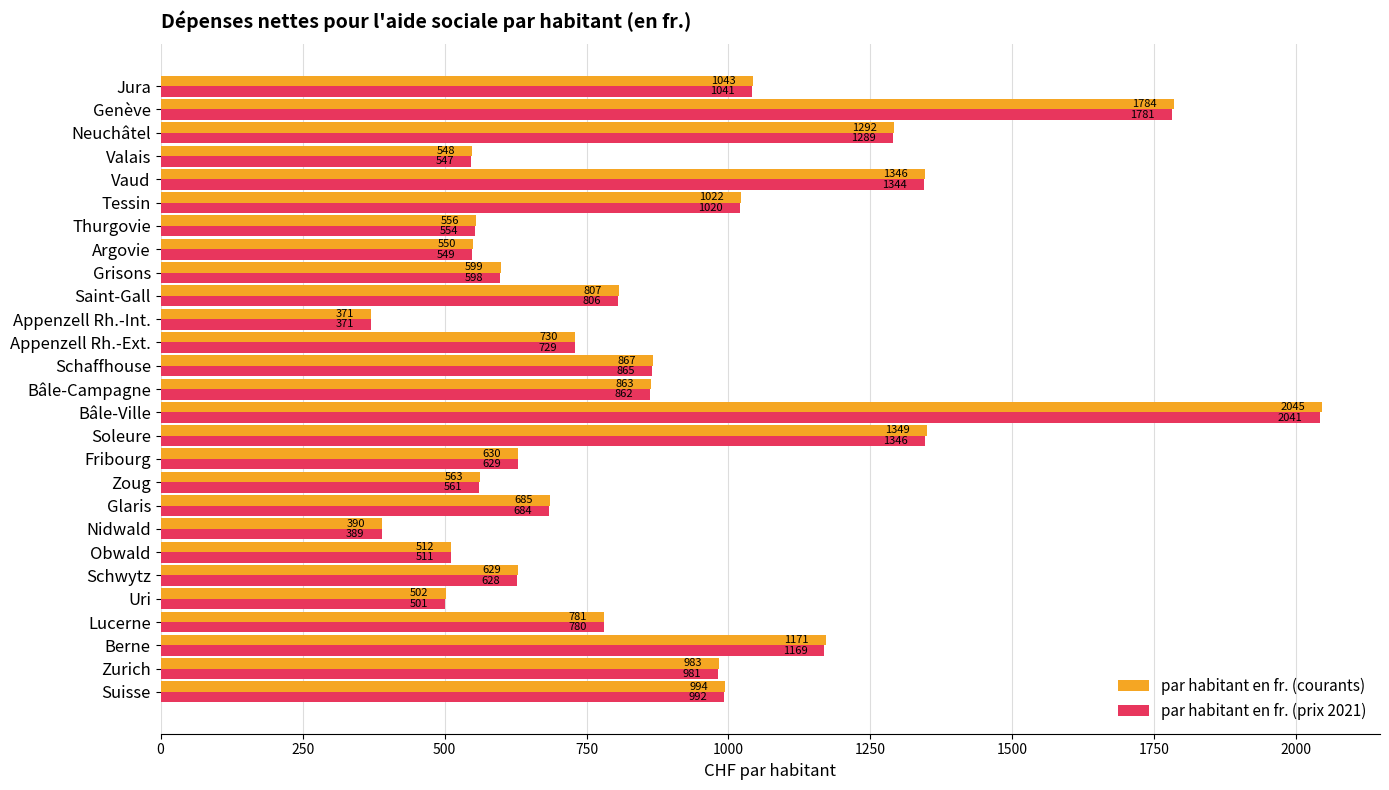

What is the total value across all series at Nidwald?

779